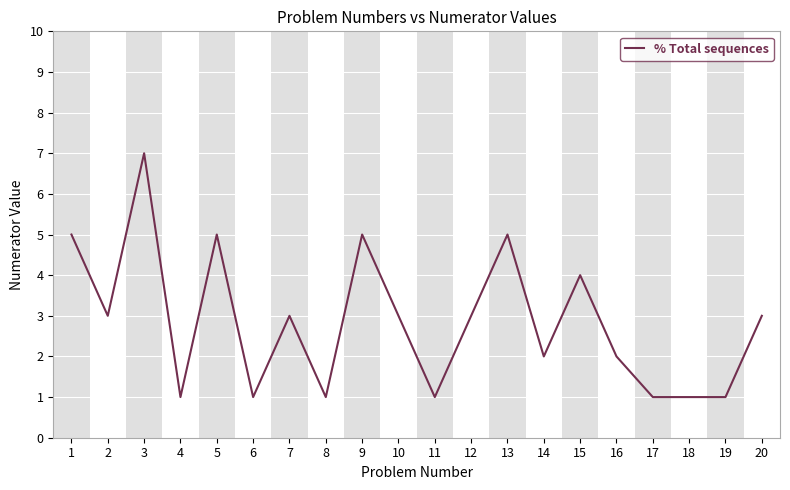

True or false: the data shows 7 at 3.

True